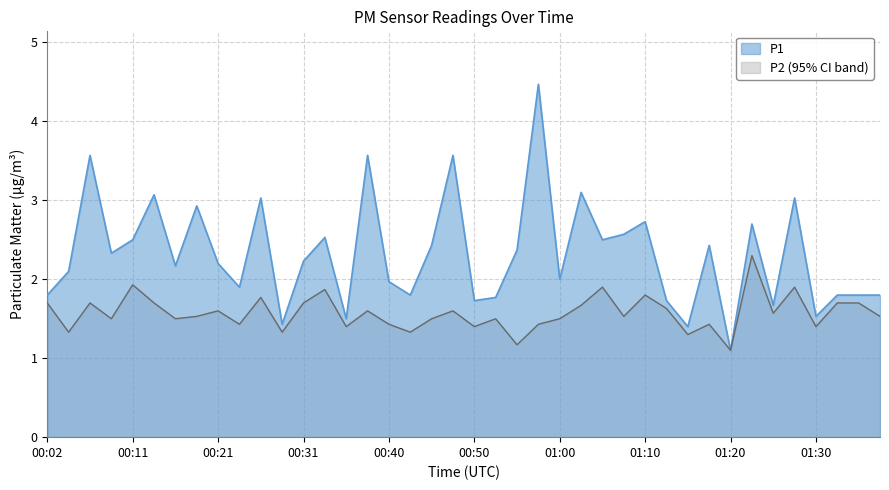

True or false: P2 and P1 intersect in this chart.

False